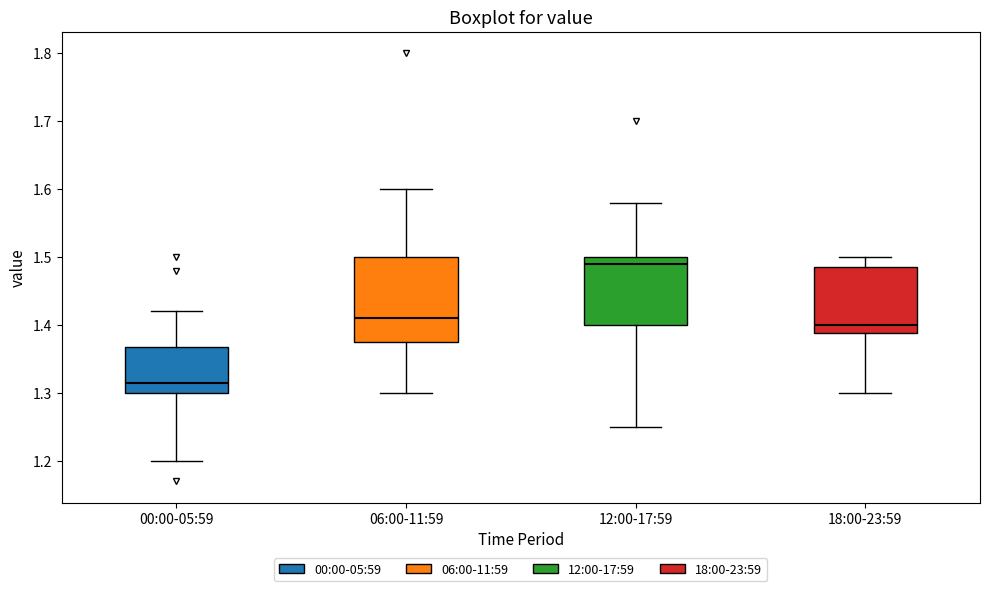

Which box is the tallest, from its lower edge to its upper edge?

06:00-11:59